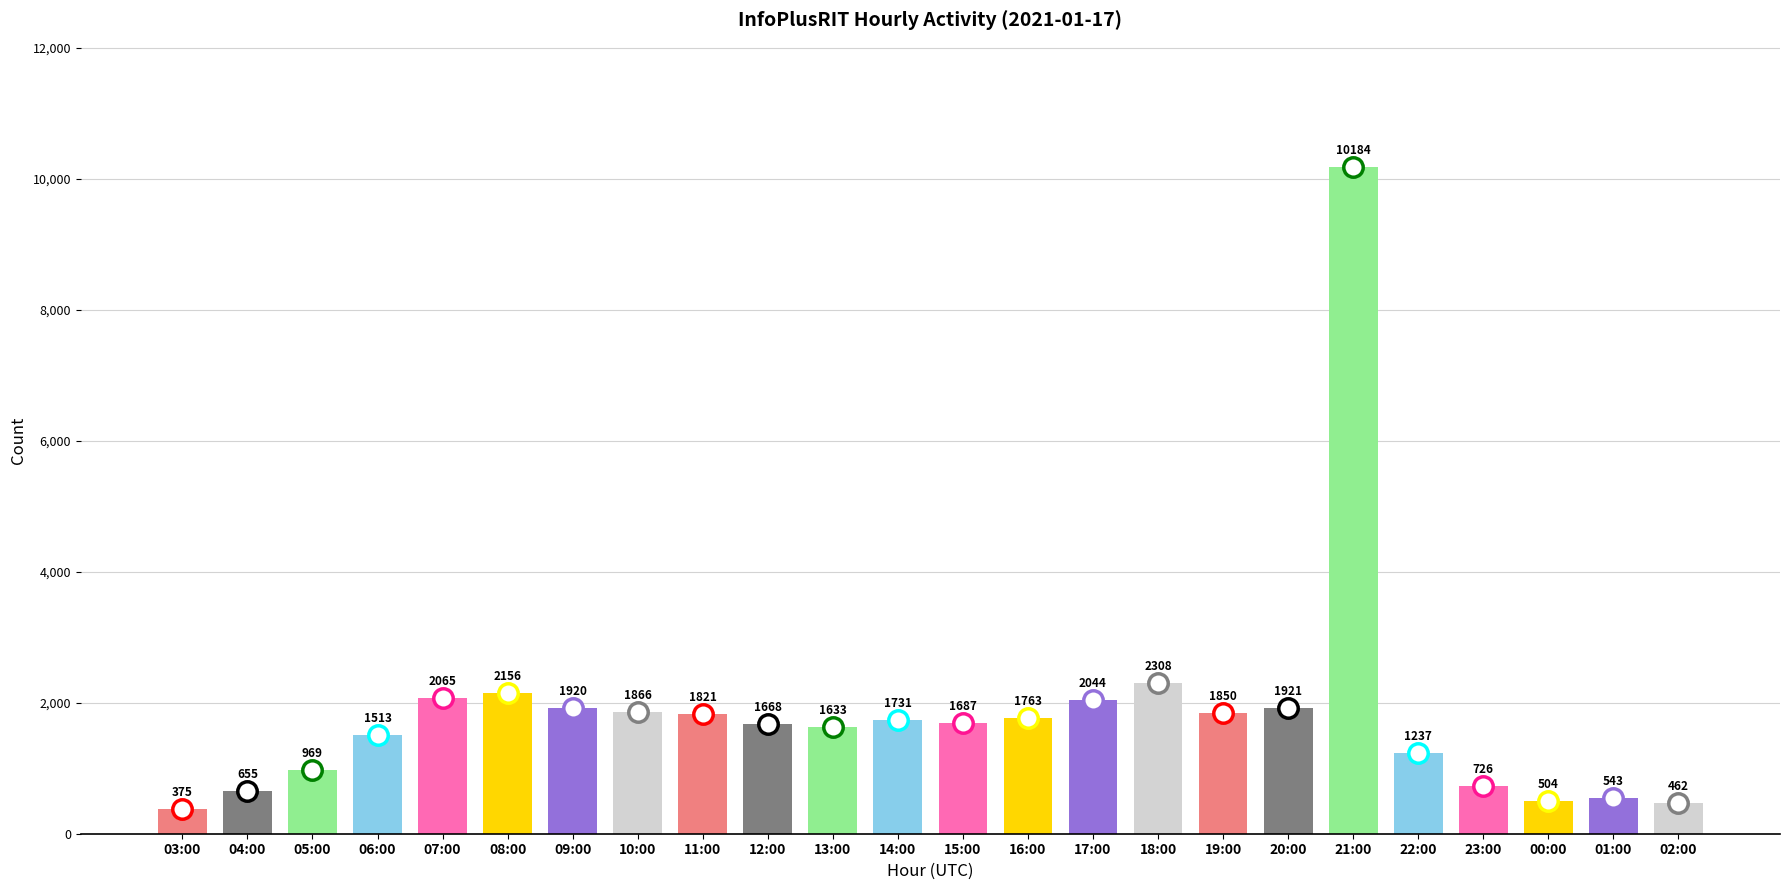

Does the chart contain stacked bars?

No